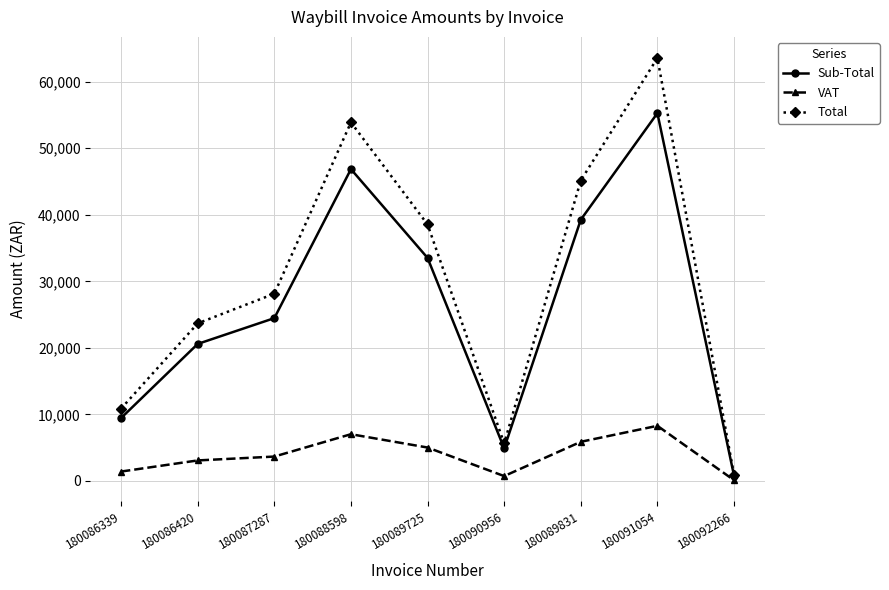

What is the difference between the maximum and minimum values in the Sub-Total series?

54453.7